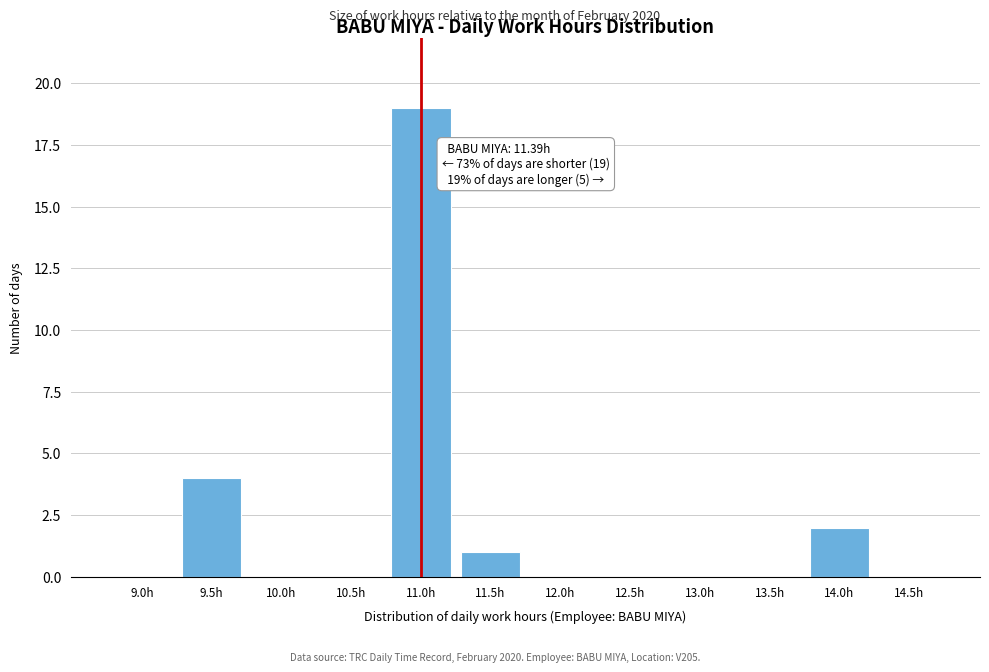

Reading right to left, list all the values displayed in this chart.

14.5h=0	14.0h=2	13.5h=0	13.0h=0	12.5h=0	12.0h=0	11.5h=1	11.0h=19	10.5h=0	10.0h=0	9.5h=4	9.0h=0